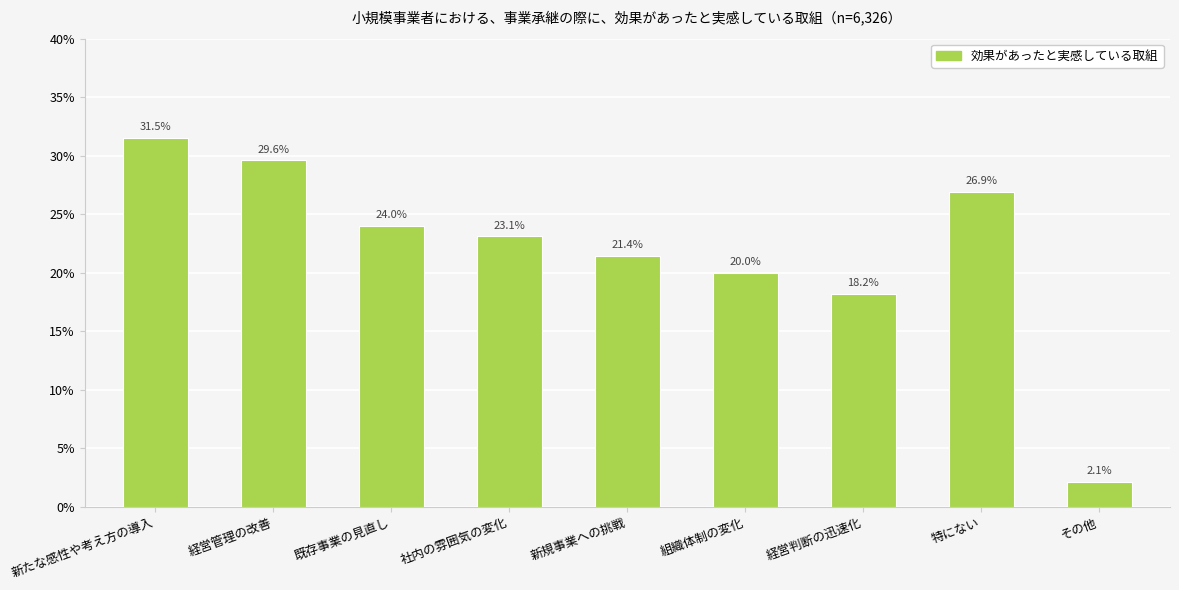

Reading right to left, what are all the values shown in this chart?

0.0	0.3	0.2	0.2	0.2	0.2	0.2	0.3	0.3